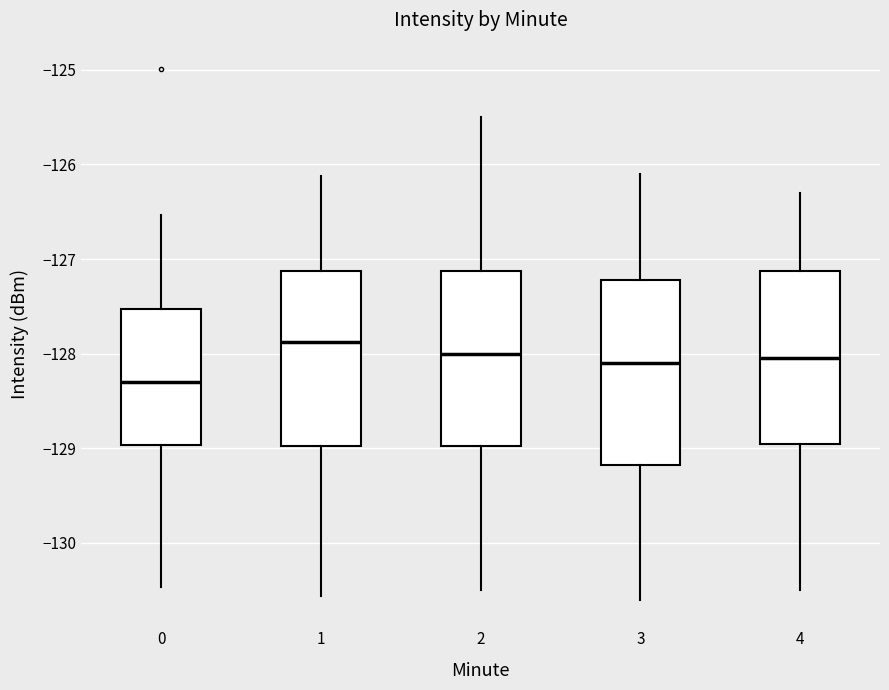

Which box has the highest median line?

1